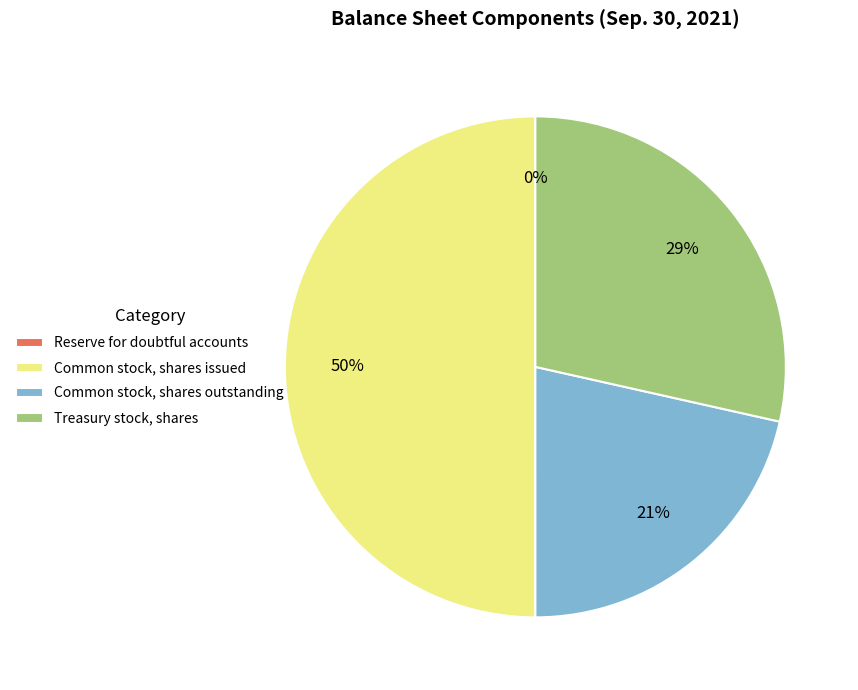

True or false: Treasury stock, shares accounts for 42% of the total.

False